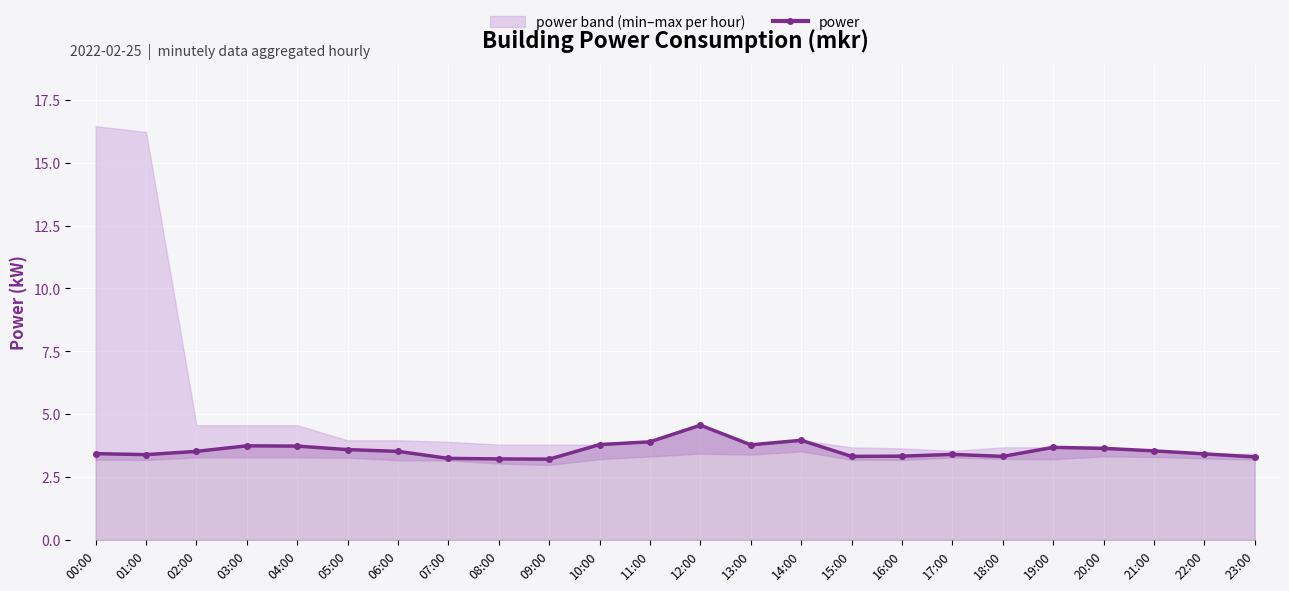

The value at 21:00 is 3.5. True or false?

True